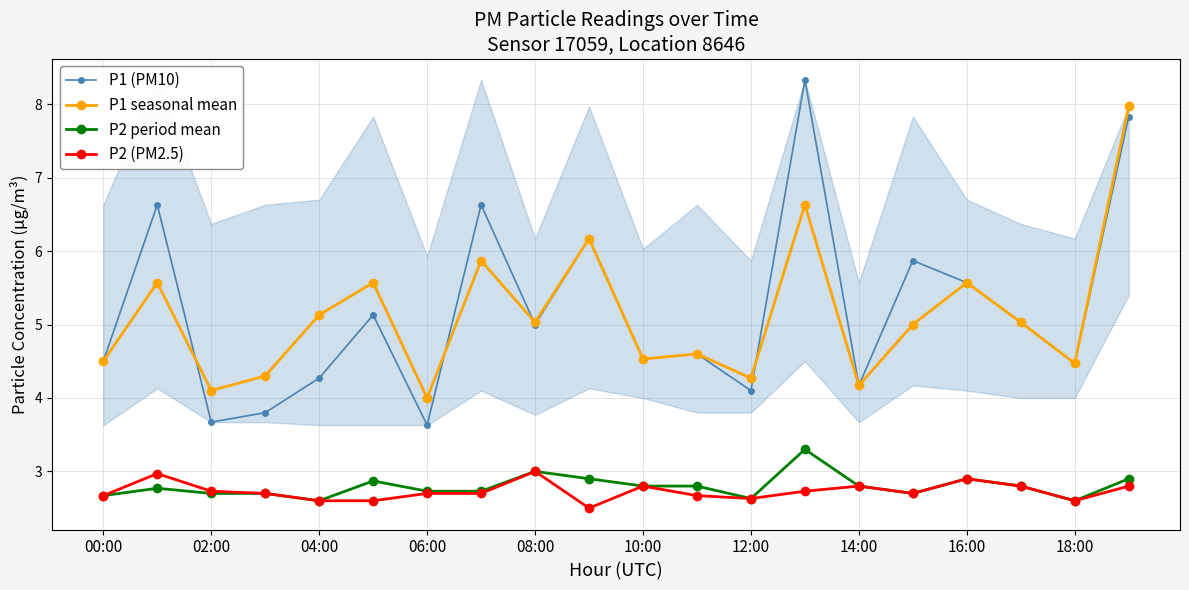

Which series has the largest range (max minus min)?

P1 (PM10)